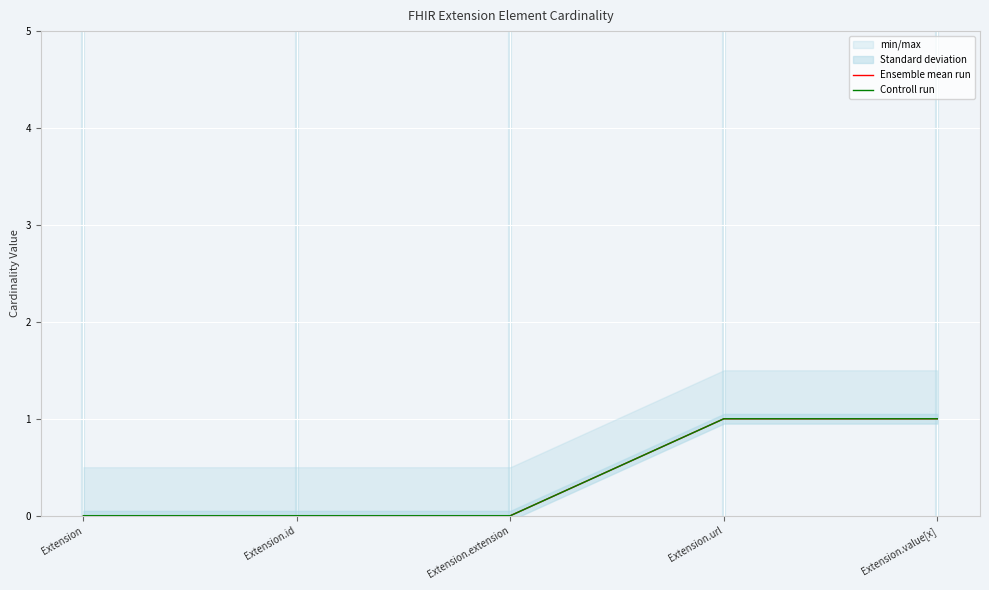

What is the sum of the Ensemble mean run values at Extension.value[x] and Extension.extension?

1